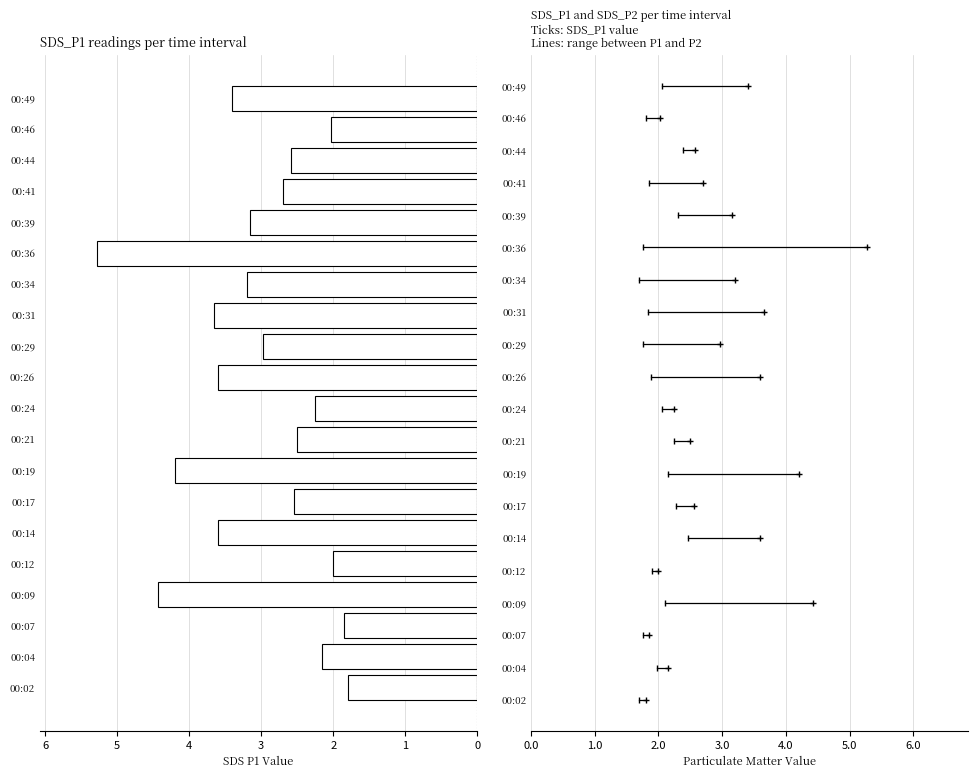

At which label is the value closest to 3?

00:29